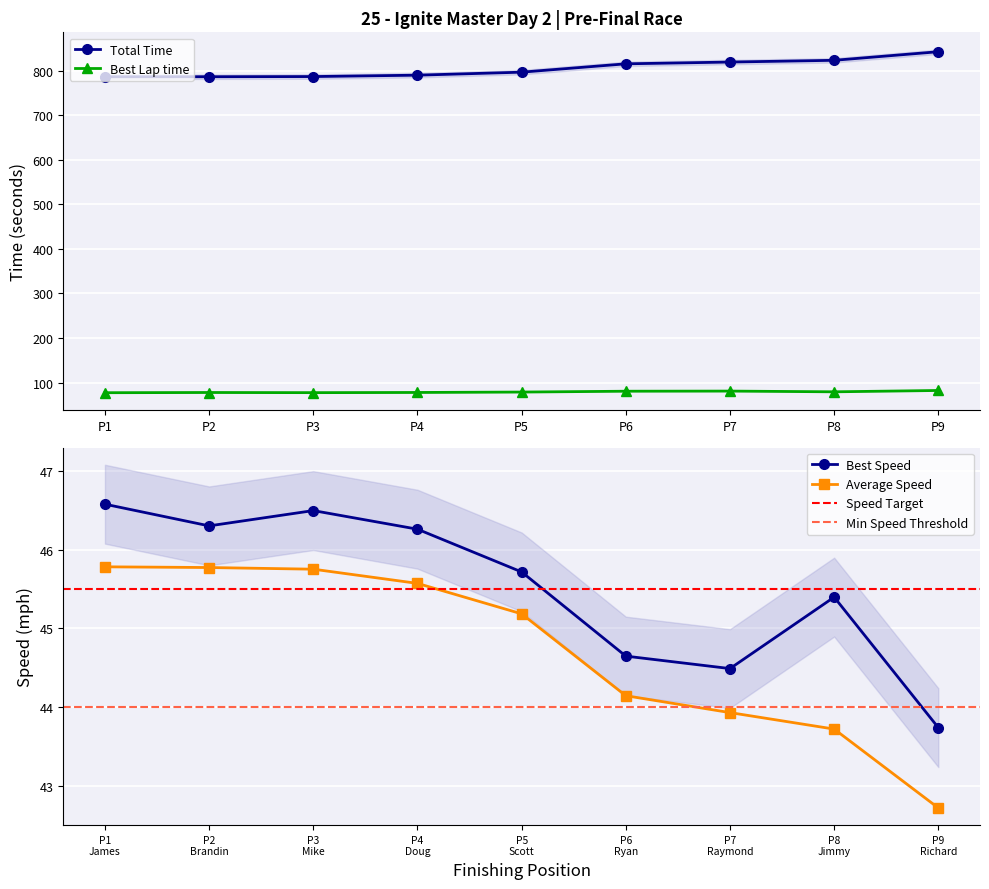

Is it true that Best Lap time equals 44.0 at P2?

False